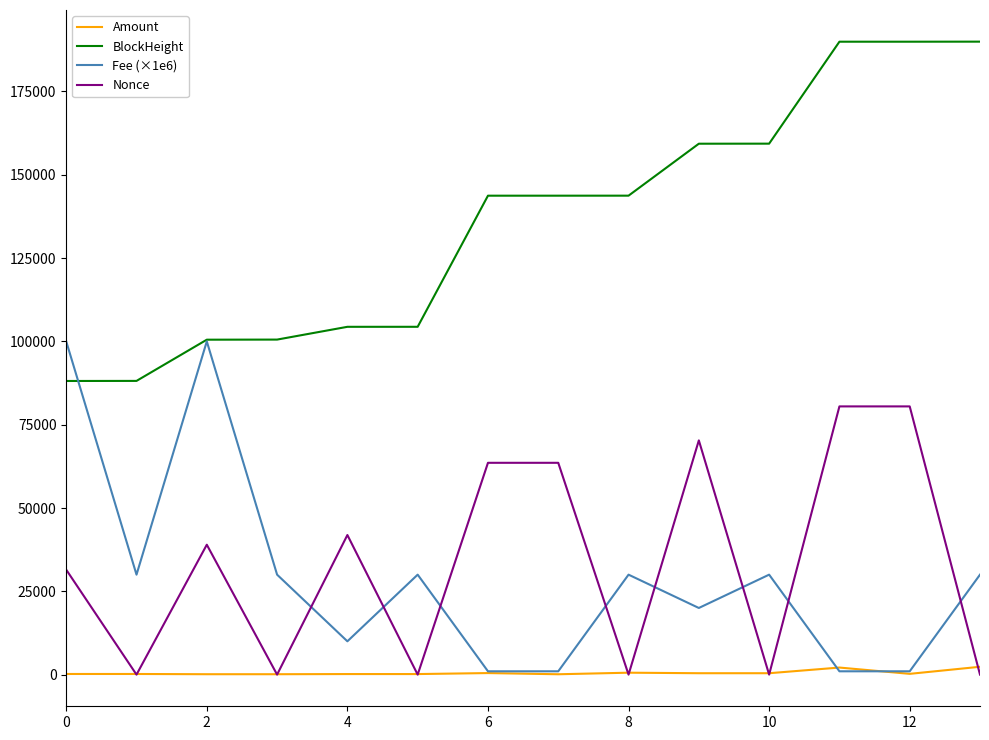

Which series ends up on top after the final intersection of Fee (×1e6) and Amount?

Fee (×1e6)